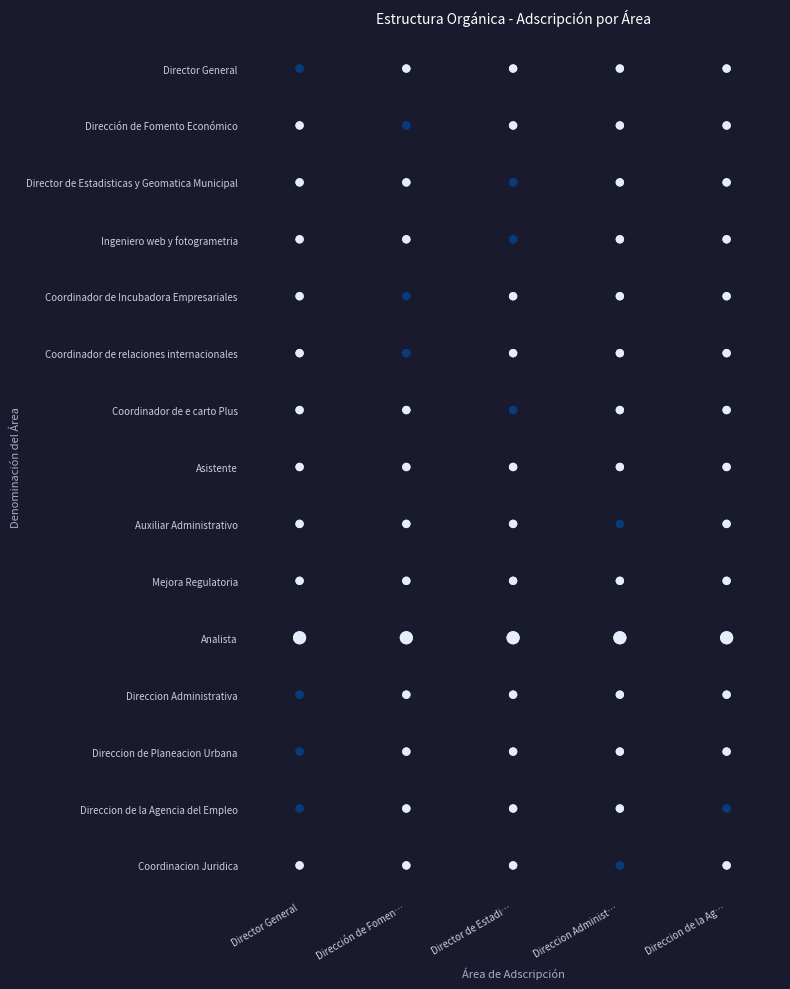

Which series has the largest total across all categories?

Director General